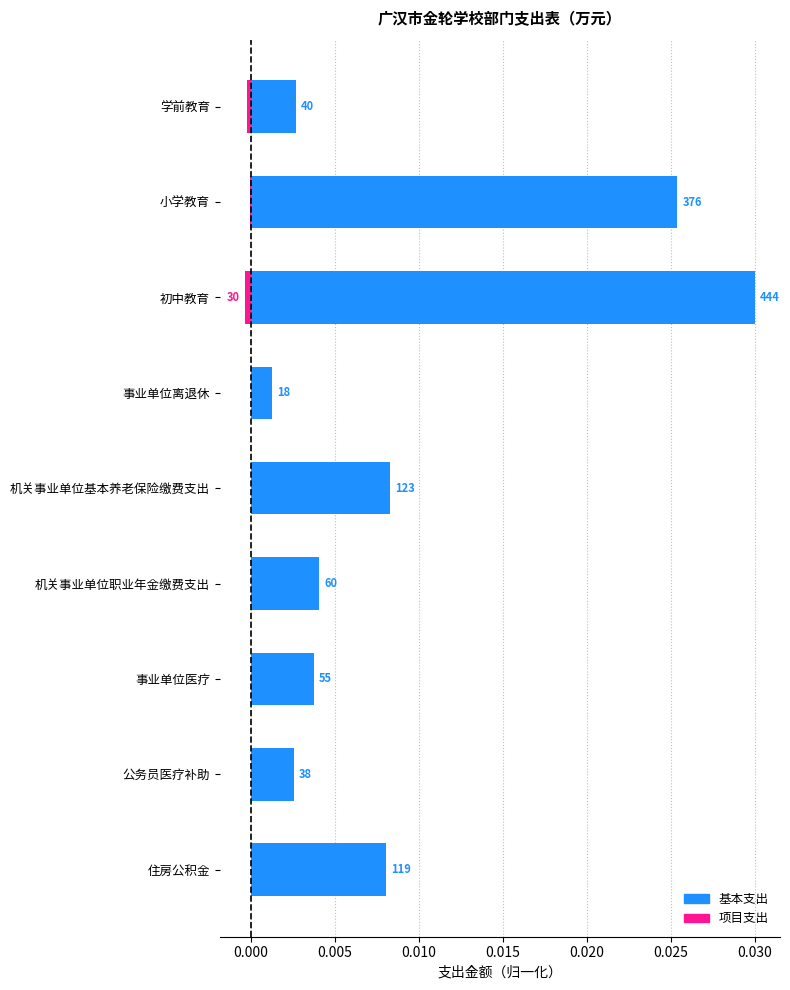

How many bars are there in total?

18